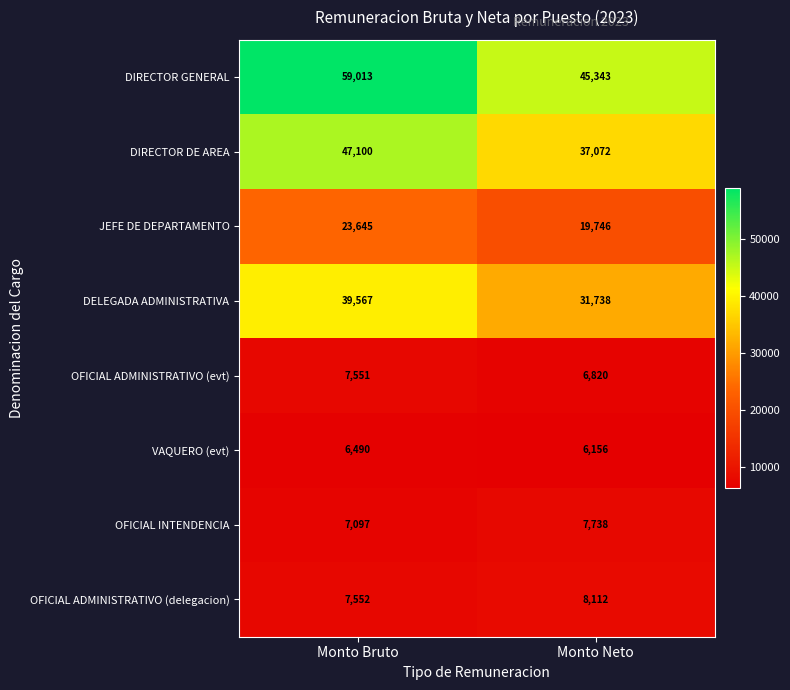

Rank the series at Monto Neto from highest to lowest value.

DIRECTOR GENERAL, DIRECTOR DE AREA, DELEGADA ADMINISTRATIVA, JEFE DE DEPARTAMENTO, OFICIAL ADMINISTRATIVO (delegacion), OFICIAL INTENDENCIA, OFICIAL ADMINISTRATIVO (evt), VAQUERO (evt)